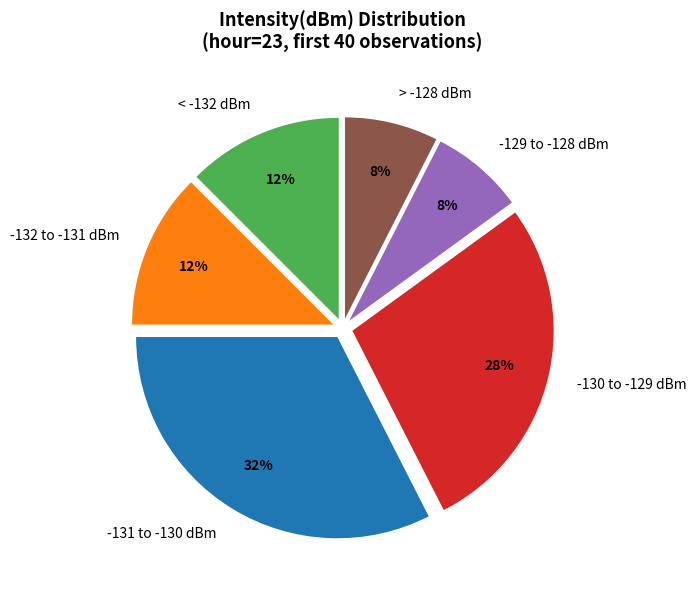

Is there any slice that represents more than half of the pie?

No